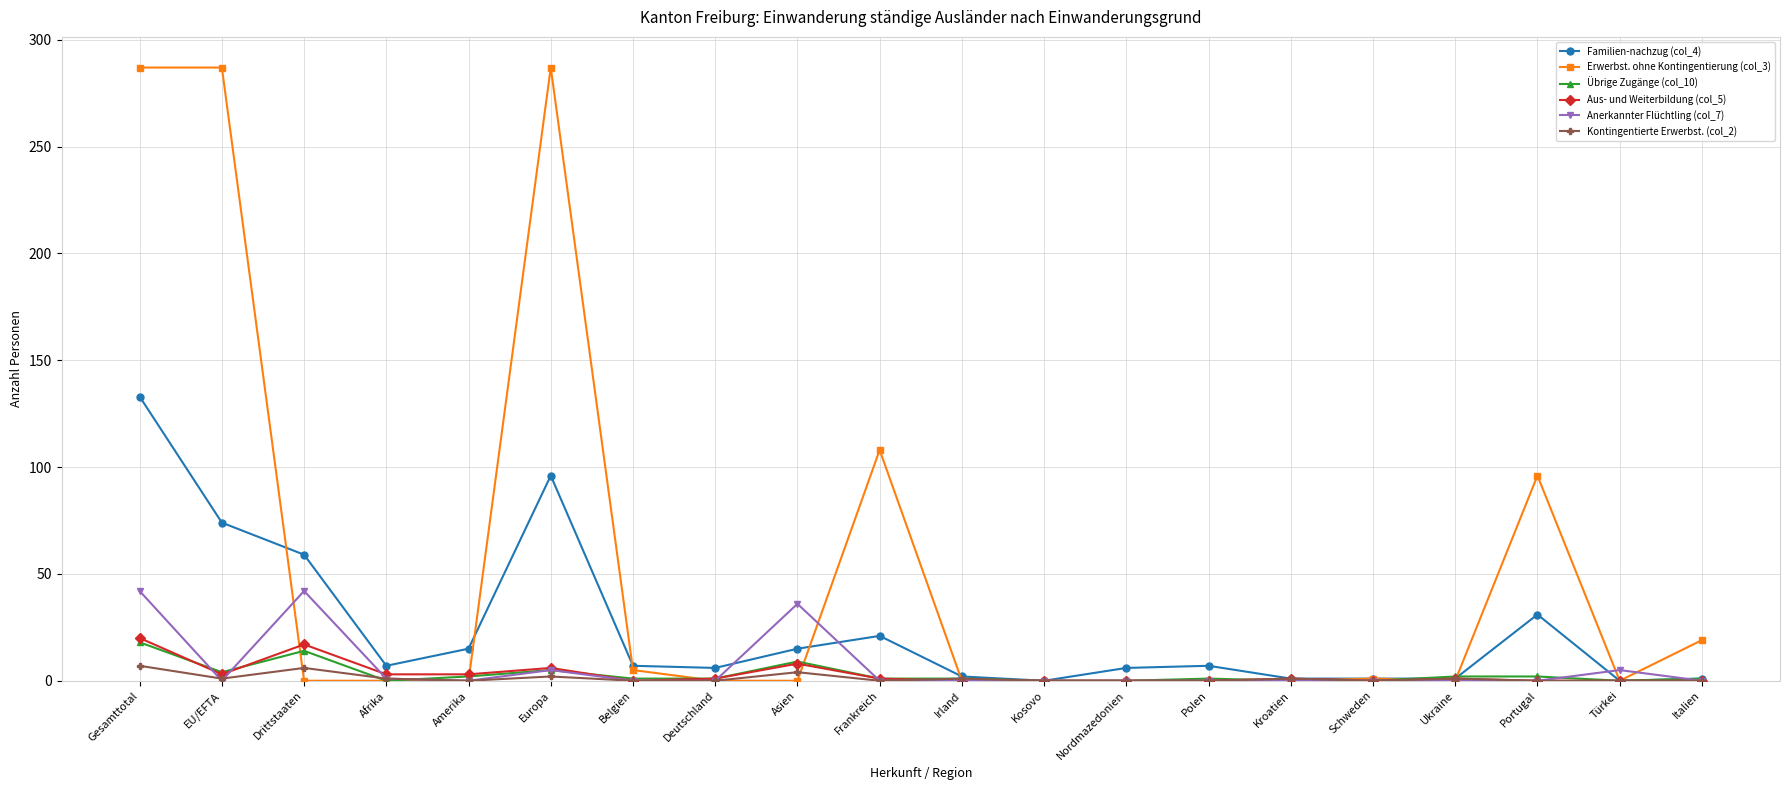

How many distinct data groups are displayed?

6